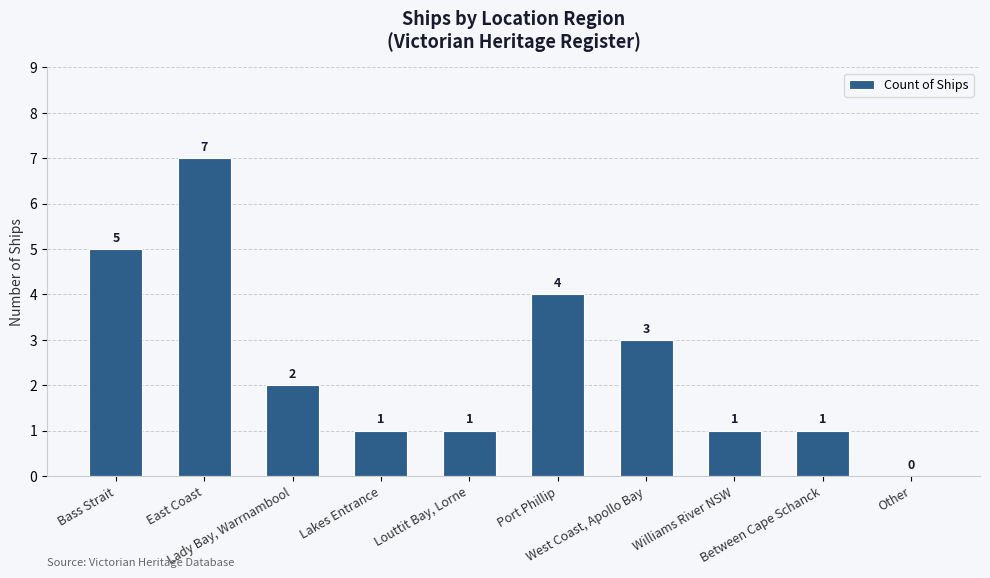

Reading left to right, extract all data points from this chart.

Bass Strait=5	East Coast=7	Lady Bay, Warrnambool=2	Lakes Entrance=1	Louttit Bay, Lorne=1	Port Phillip=4	West Coast, Apollo Bay=3	Williams River NSW=1	Between Cape Schanck=1	Other=0